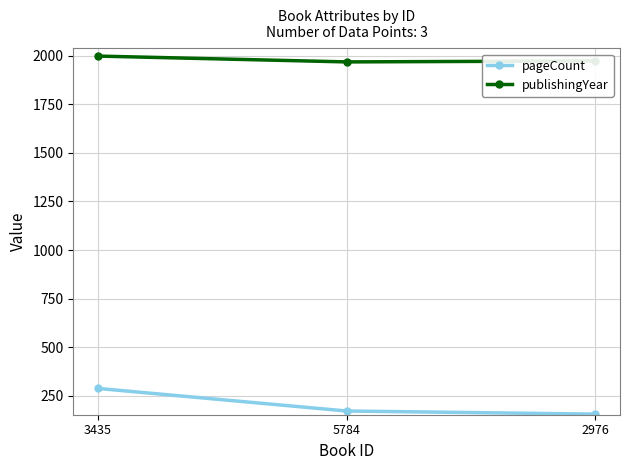

What are all the series names shown in the legend?

pageCount, publishingYear